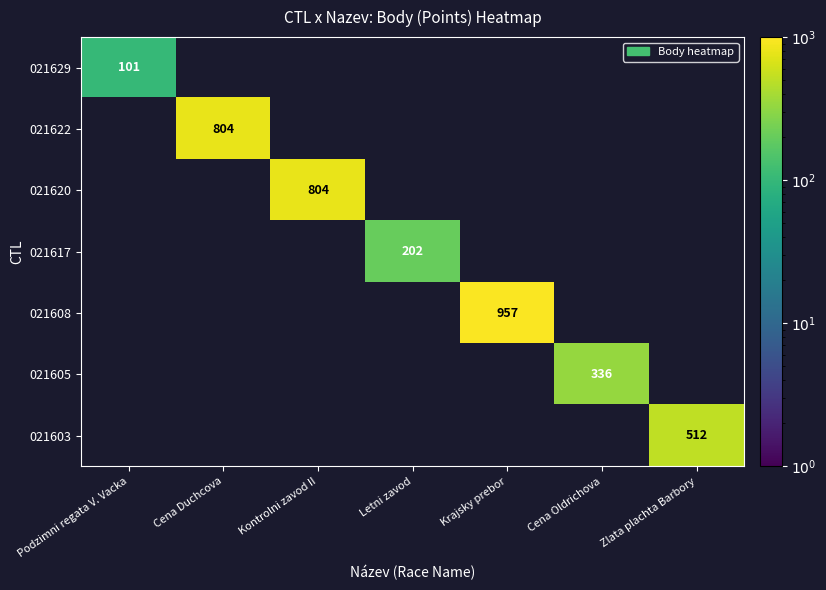

The value of 021622 at Cena Duchcova is 804. True or false?

True